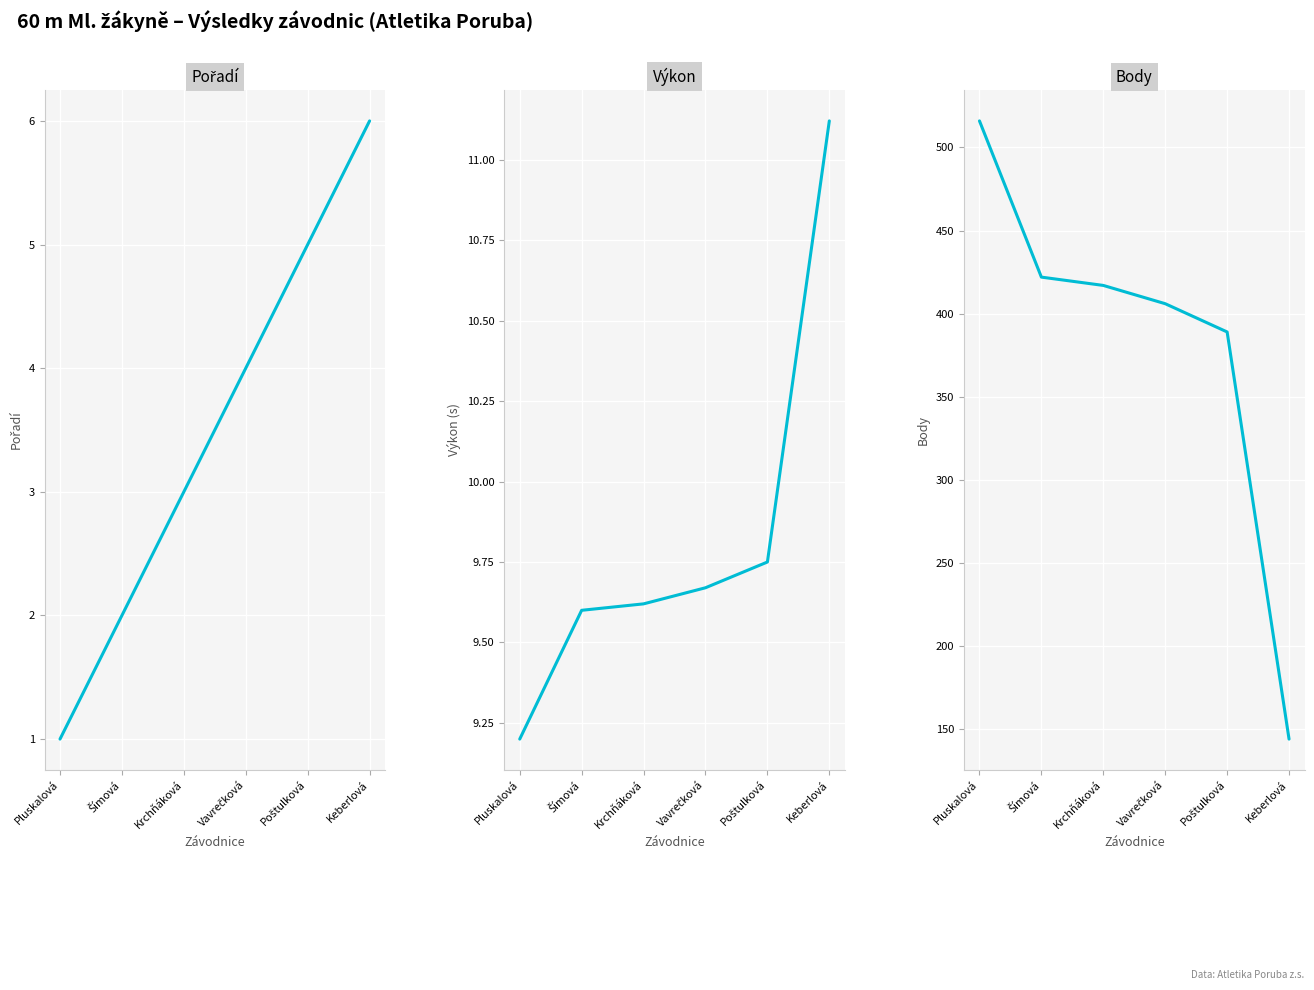

True or false: Výkon has a value of 9.6 at Krchňáková.

True